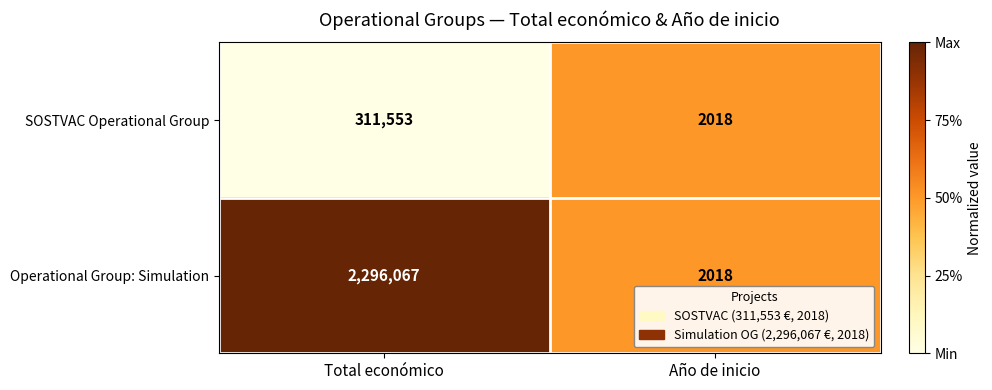

Reading left to right, extract all data points from this chart.

SOSTVAC Operational Group: Total económico=311553	Año de inicio=2018
Operational Group: Simulation: Total económico=2296067	Año de inicio=2018